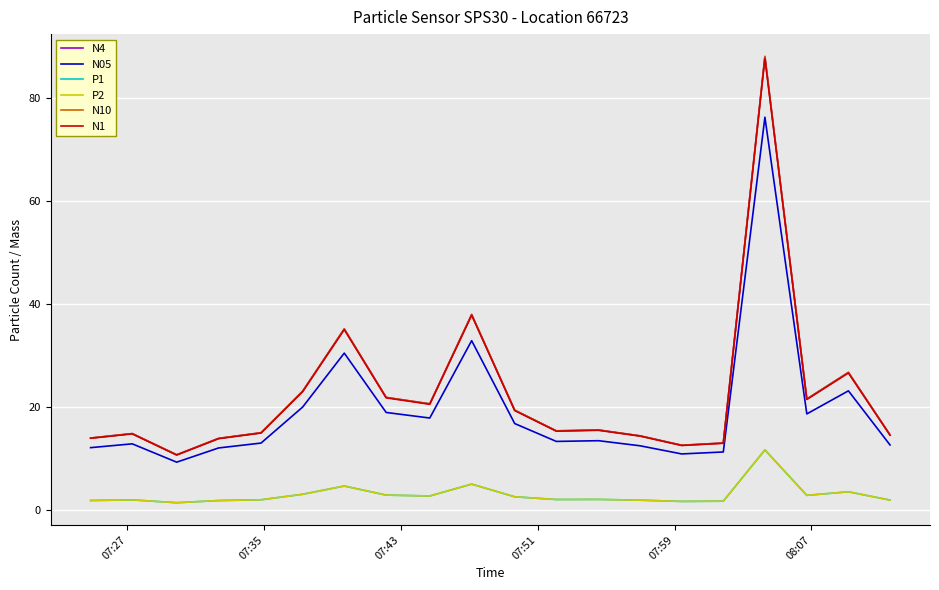

Reading left to right, what are all the values shown in this chart?

N4: 14.0	14.8	10.7	13.9	15.0	23.1	35.2	21.9	20.6	38.0	19.4	15.4	15.5	14.4	12.6	13.0	88.0	21.6	26.7	14.6
N05: 12.1	12.8	9.3	12.1	13.0	20.0	30.5	18.9	17.9	32.9	16.8	13.3	13.5	12.5	10.9	11.3	76.3	18.7	23.1	12.6
P1: 1.9	2.0	1.4	1.8	2.0	3.1	4.7	2.9	2.7	5.0	2.6	2.0	2.1	1.9	1.7	1.7	11.7	2.9	3.5	1.9
P2: 1.9	2.0	1.4	1.8	2.0	3.1	4.7	2.9	2.7	5.0	2.6	2.0	2.1	1.9	1.7	1.7	11.7	2.9	3.5	1.9
N10: 14.0	14.8	10.7	13.9	15.0	23.1	35.2	21.9	20.6	38.0	19.4	15.4	15.5	14.4	12.6	13.0	88.1	21.6	26.7	14.6
N1: 13.9	14.8	10.7	13.8	14.9	23.0	35.0	21.8	20.5	37.8	19.3	15.3	15.5	14.3	12.5	13.0	87.7	21.5	26.6	14.5